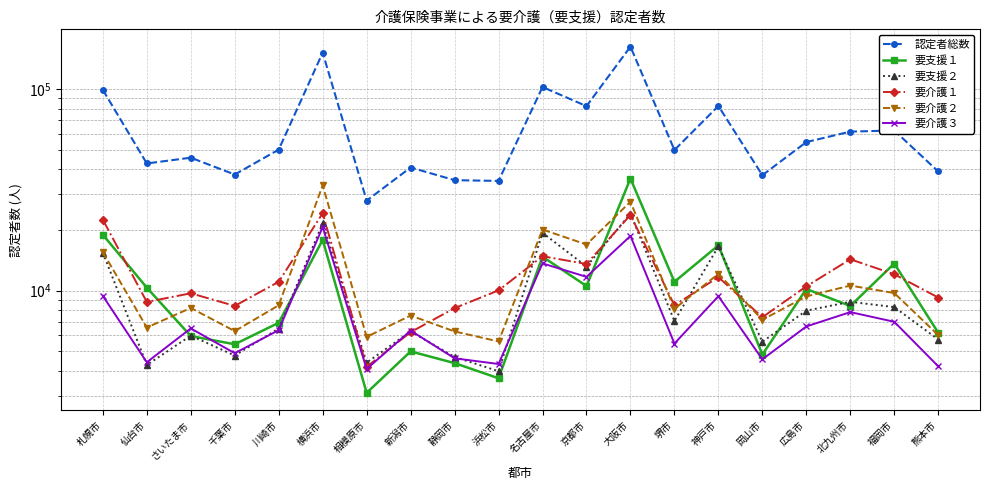

What are all the series names shown in the legend?

認定者総数, 要支援１, 要支援２, 要介護１, 要介護２, 要介護３